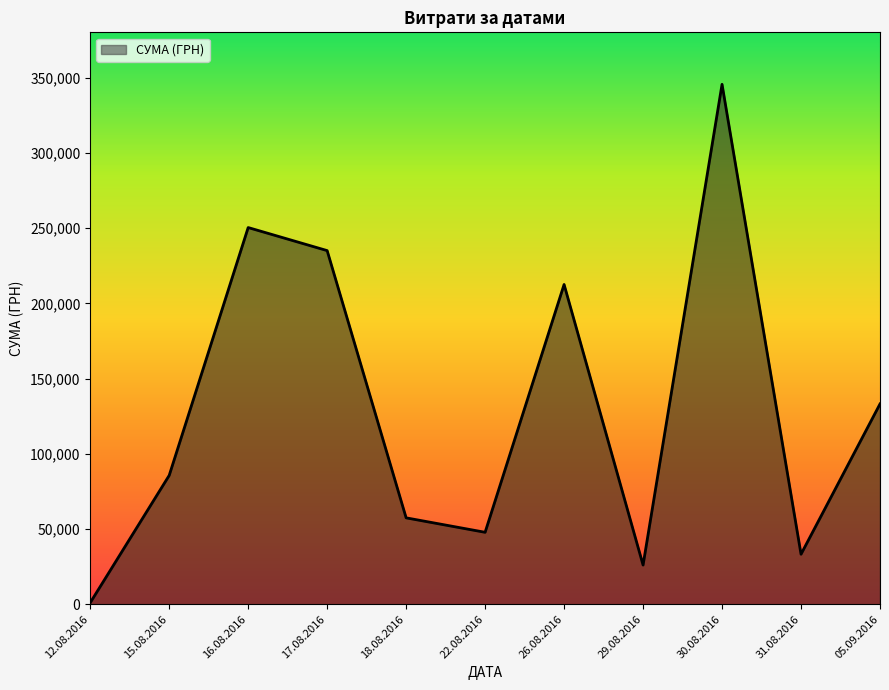

At which label is the value closest to 173342?

26.08.2016